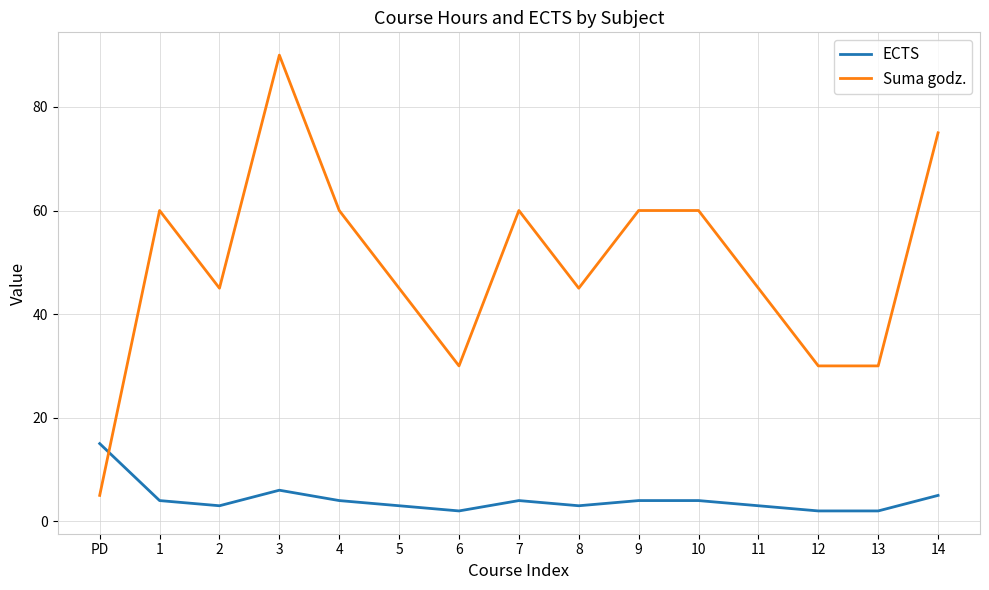

List the series in order of their peak value, lowest first.

ECTS, Suma godz.